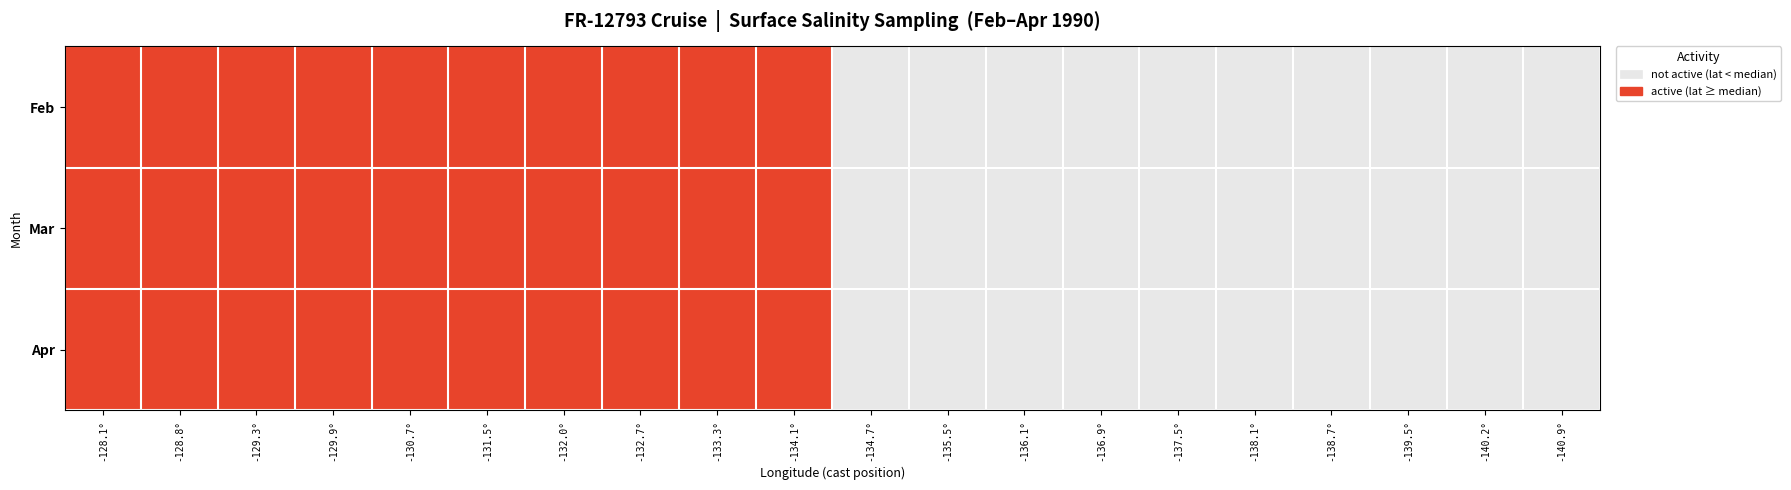

Reading left to right, list all the values displayed in this chart.

Feb: -128.1°=1	-128.8°=1	-129.3°=1	-129.9°=1	-130.7°=1	-131.5°=1	-132.0°=1	-132.7°=1	-133.3°=1	-134.1°=1	-134.7°=0	-135.5°=0	-136.1°=0	-136.9°=0	-137.5°=0	-138.1°=0	-138.7°=0	-139.5°=0	-140.2°=0	-140.9°=0
Mar: -128.1°=1	-128.8°=1	-129.3°=1	-129.9°=1	-130.7°=1	-131.5°=1	-132.0°=1	-132.7°=1	-133.3°=1	-134.1°=1	-134.7°=0	-135.5°=0	-136.1°=0	-136.9°=0	-137.5°=0	-138.1°=0	-138.7°=0	-139.5°=0	-140.2°=0	-140.9°=0
Apr: -128.1°=1	-128.8°=1	-129.3°=1	-129.9°=1	-130.7°=1	-131.5°=1	-132.0°=1	-132.7°=1	-133.3°=1	-134.1°=1	-134.7°=0	-135.5°=0	-136.1°=0	-136.9°=0	-137.5°=0	-138.1°=0	-138.7°=0	-139.5°=0	-140.2°=0	-140.9°=0